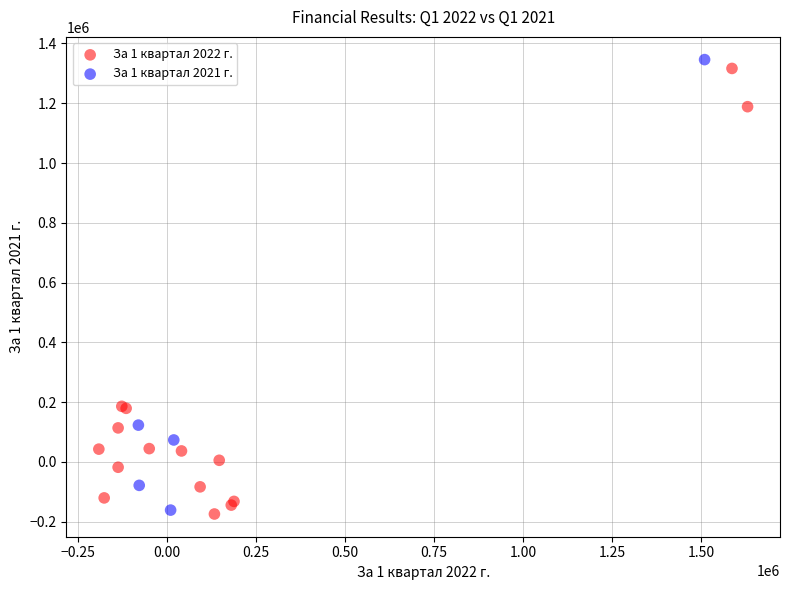

What are all the series names shown in the legend?

За 1 квартал 2022 г., За 1 квартал 2021 г.